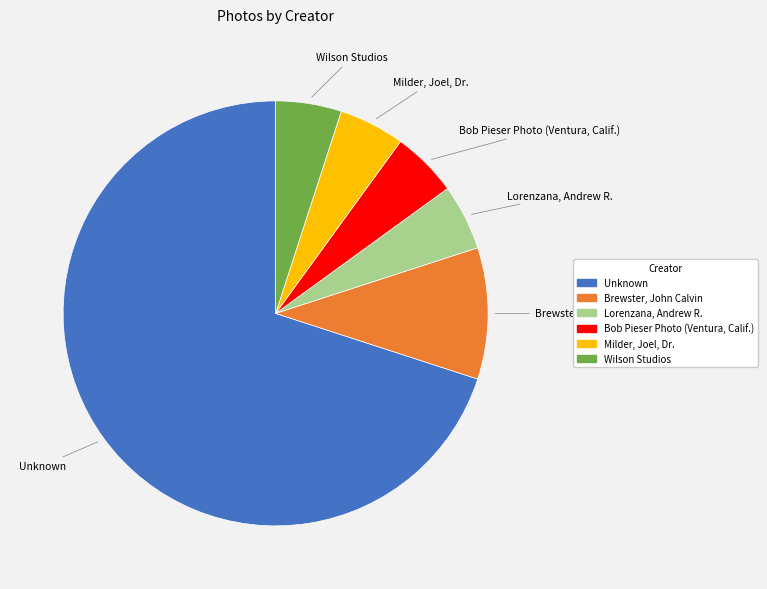

What is the largest slice in the pie chart?

Unknown